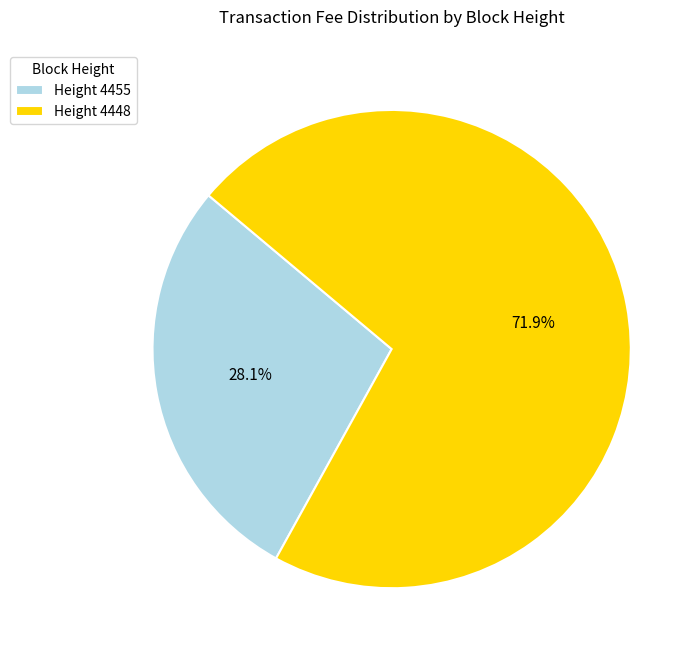

Which slice is the smallest?

Height 4455